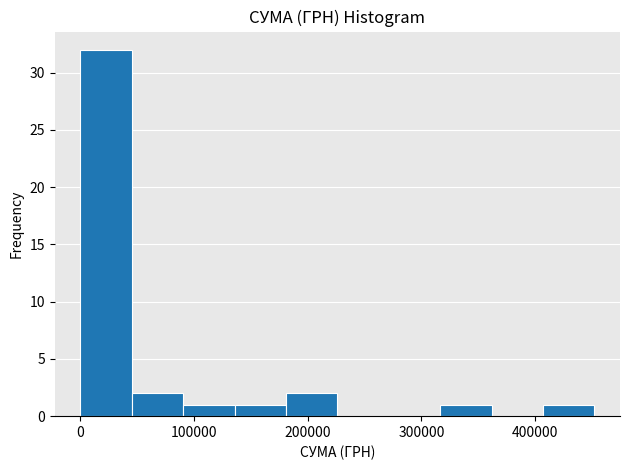

Over which range of the x-axis is the bar tallest?

0 to 50000